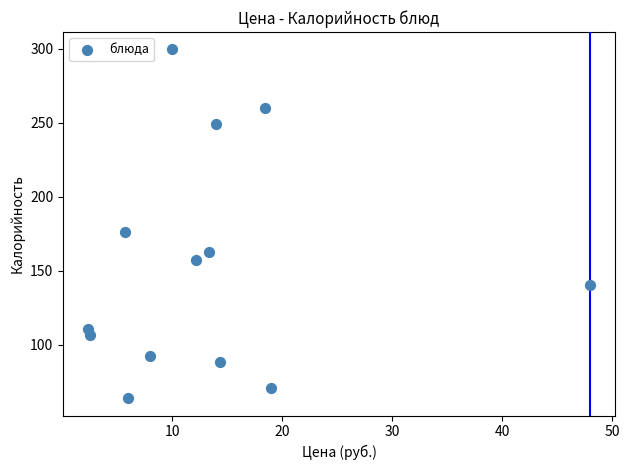

What Y value in the scatter plot is closest to 181?

176.0